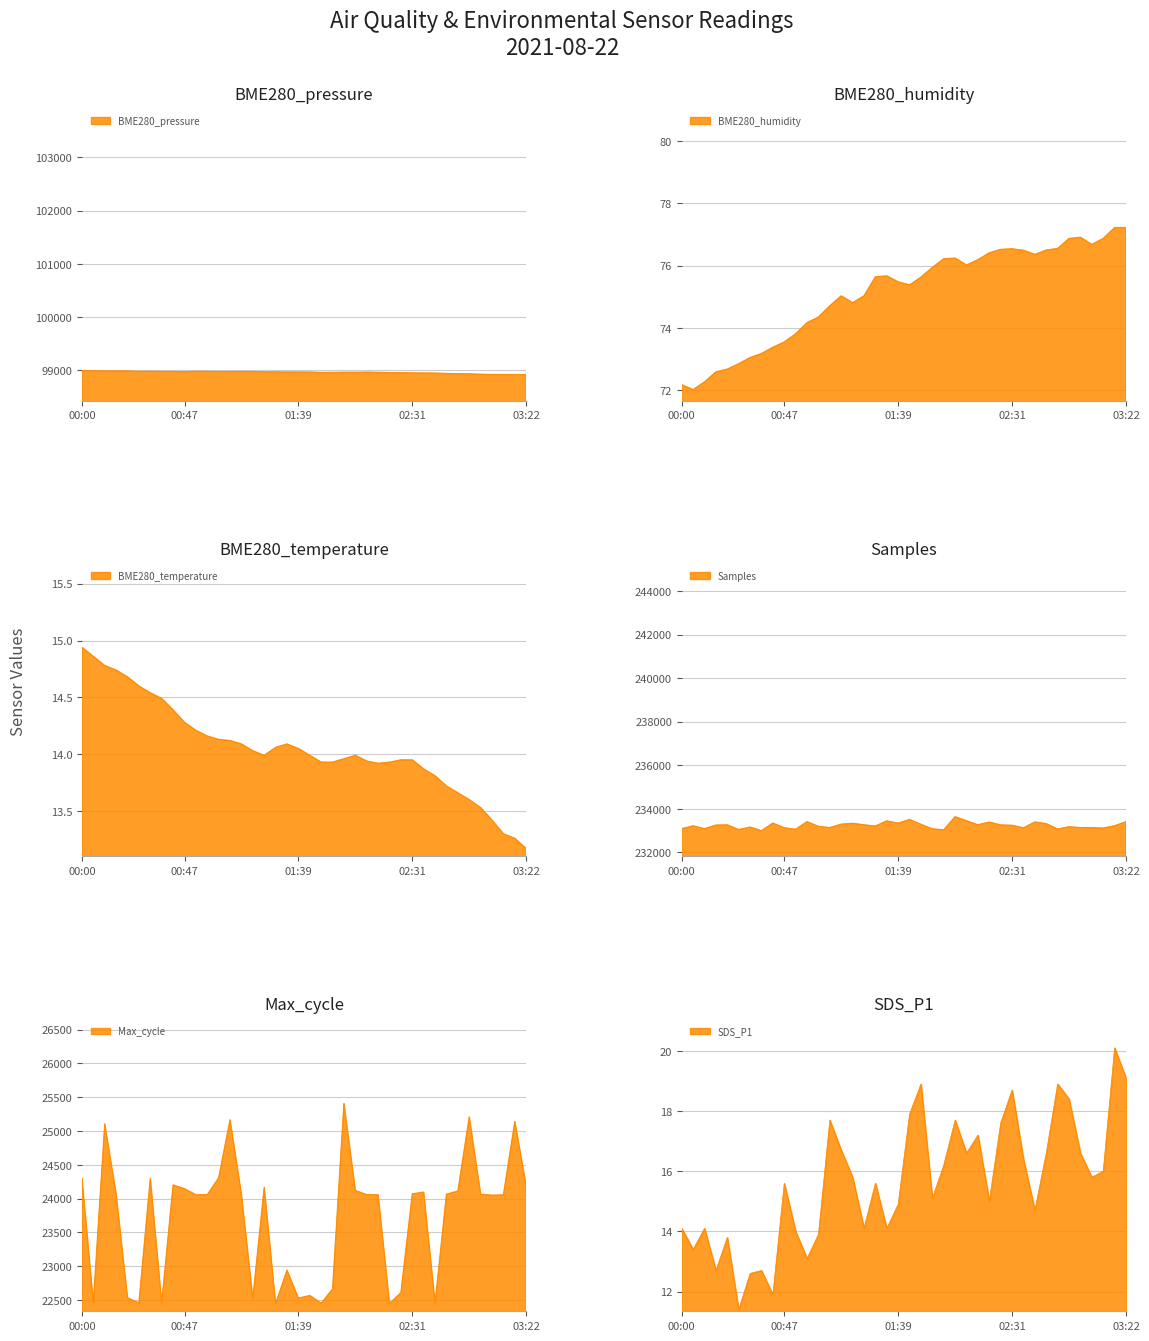

What is the greatest value displayed?

233637.0